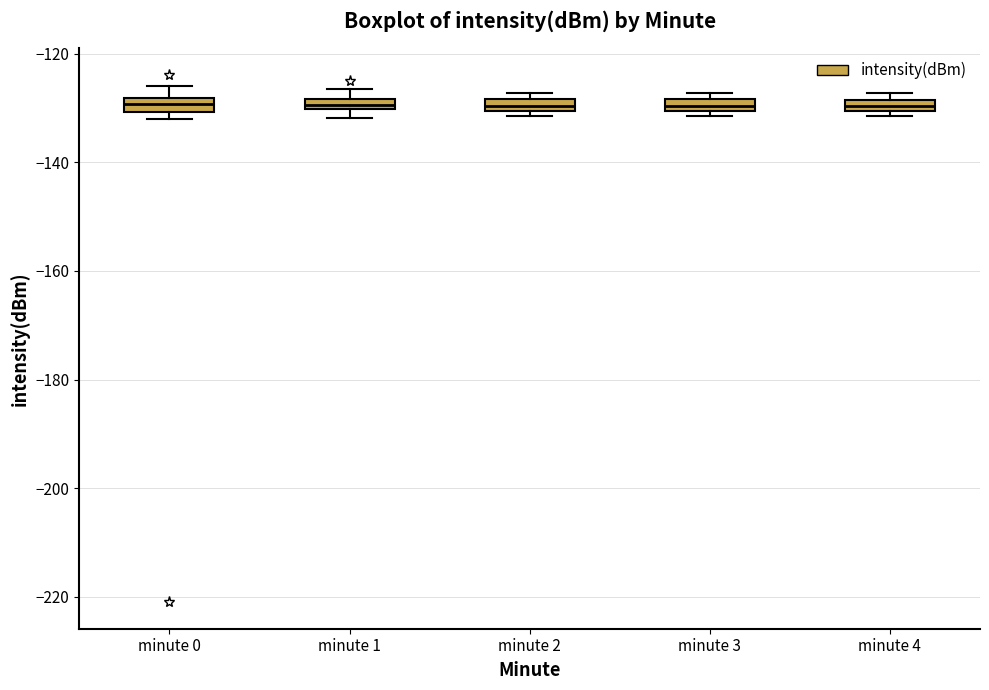

Where is the upper edge of the box for minute 2 on the y-axis? The values are not printed on the chart, so give them approximately, as read against the axis.

-128